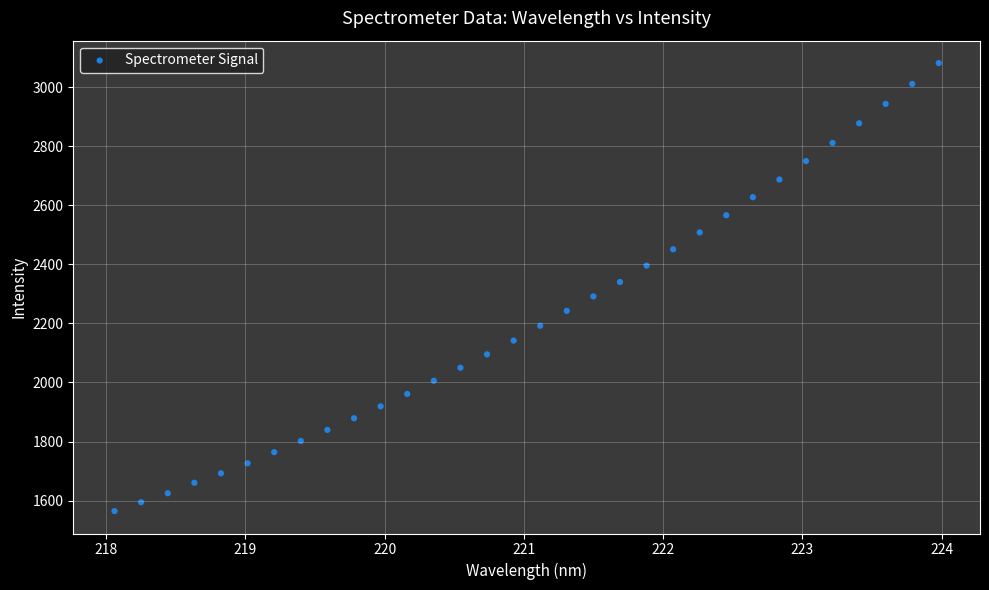

What is the range of X values (max minus min)?

5.9